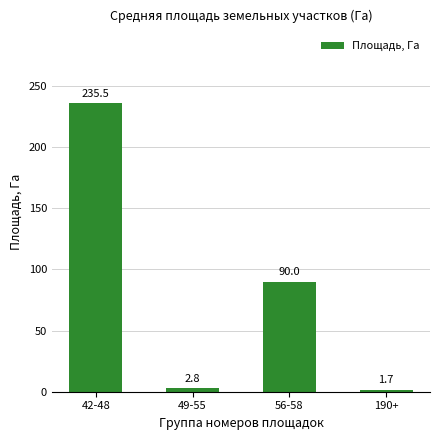

List the labels in order of value, largest first.

42-48, 56-58, 49-55, 190+